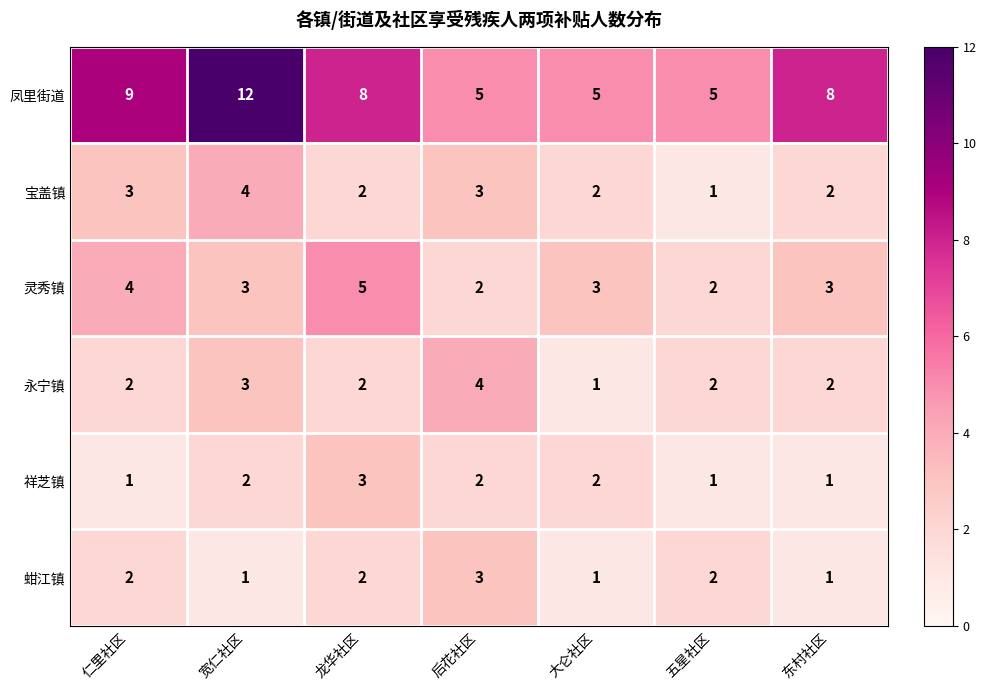

Between 后花社区 and 大仑社区, which series saw the biggest shift?

永宁镇